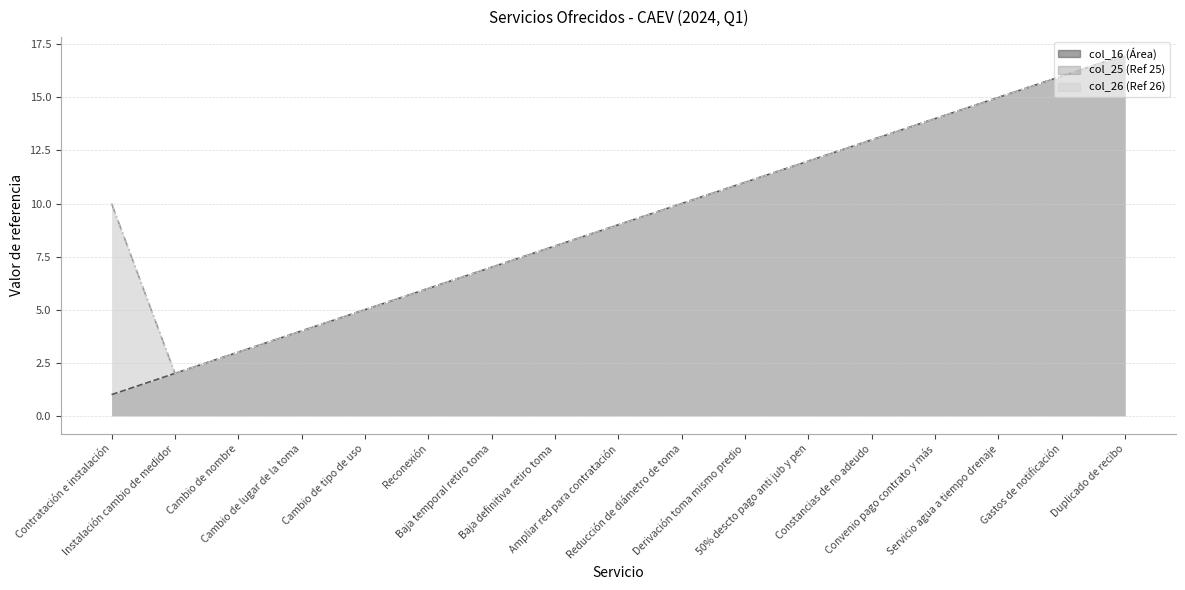

Reading right to left, list all the values displayed in this chart.

col_16 (Área) (line): 17	16	15	14	13	12	11	10	9	8	7	6	5	4	3	2	1
col_25 (Ref 25) (line): 17	16	15	14	13	12	11	10	9	8	7	6	5	4	3	2	10
col_26 (Ref 26) (line): 17	16	15	14	13	12	11	10	9	8	7	6	5	4	3	2	10